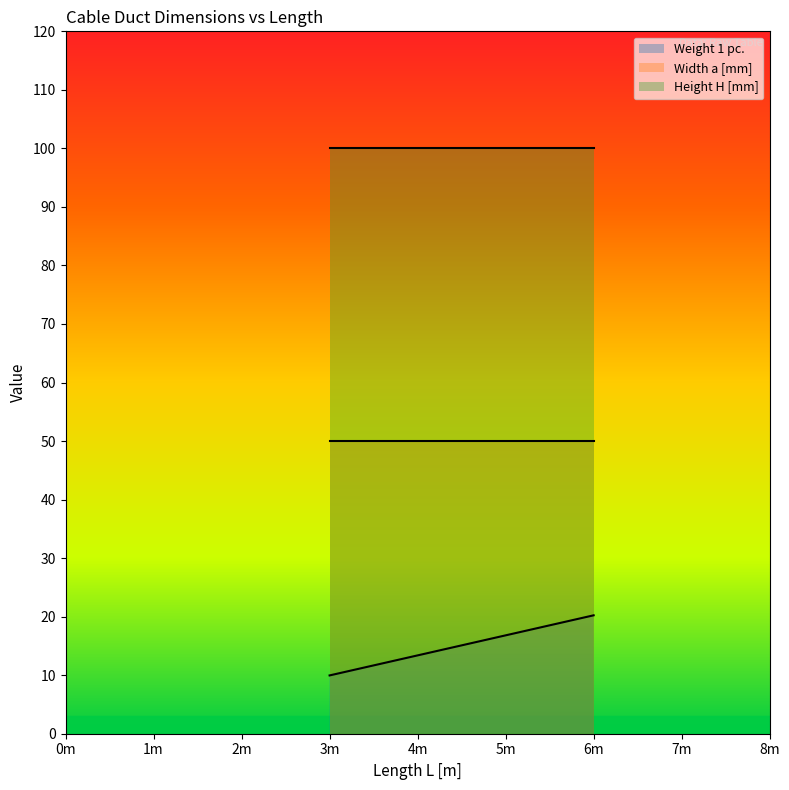

What is the average value of the Width a [mm] series?

50.0